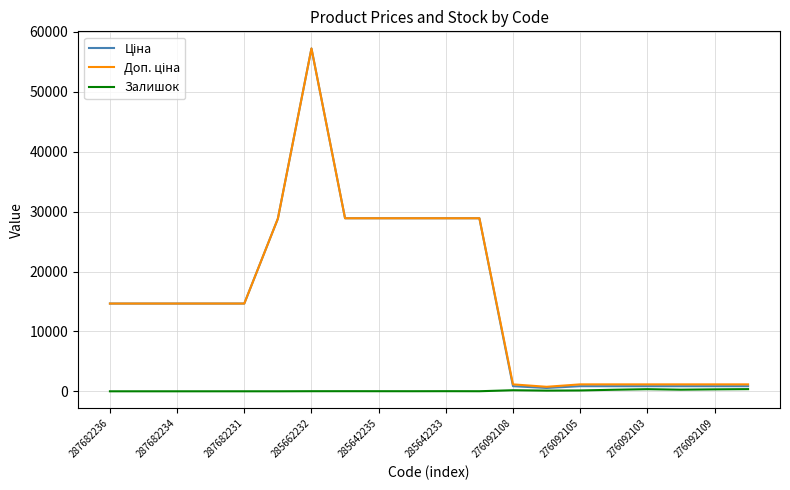

Count the number of data series in this chart.

3